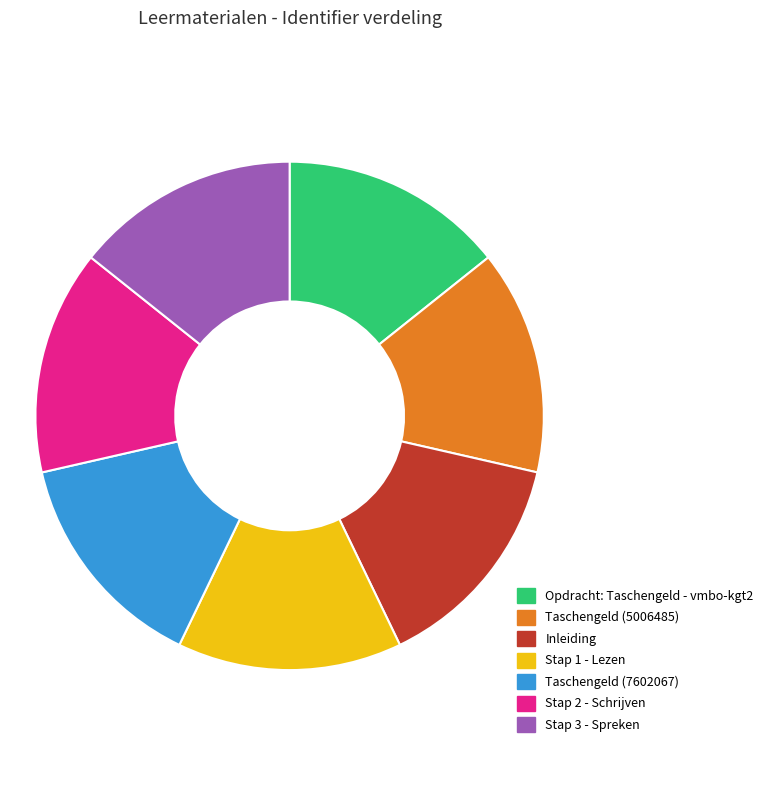

True or false: Taschengeld (7602067) accounts for 7% of the total.

False